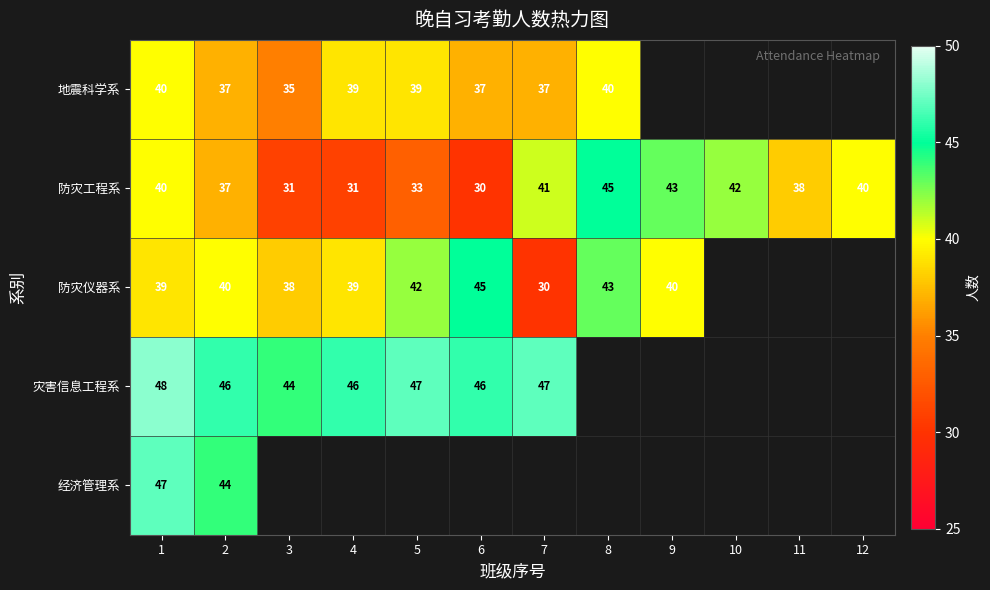

True or false: 防灾仪器系 has a value of 20.1 at 7.

False